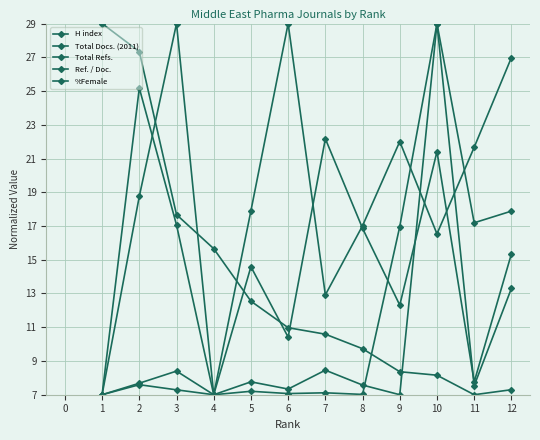

How many lines are shown in the chart?

5